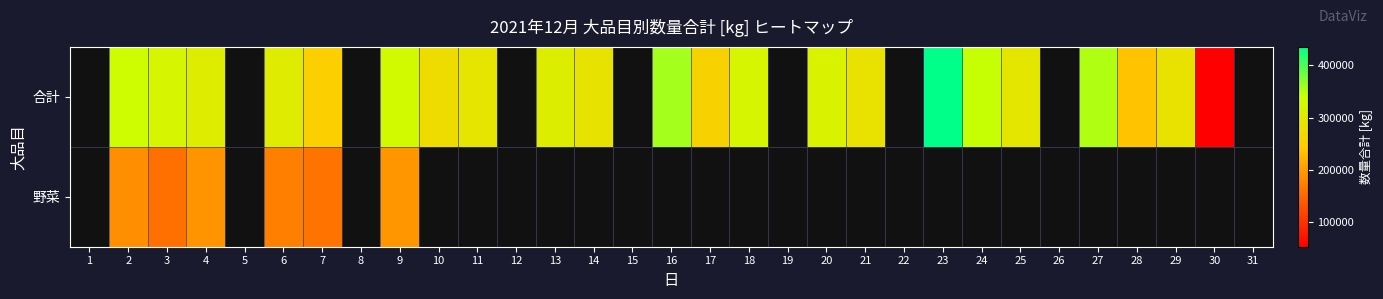

List the series in order of their overall mean, highest first.

合計, 野菜